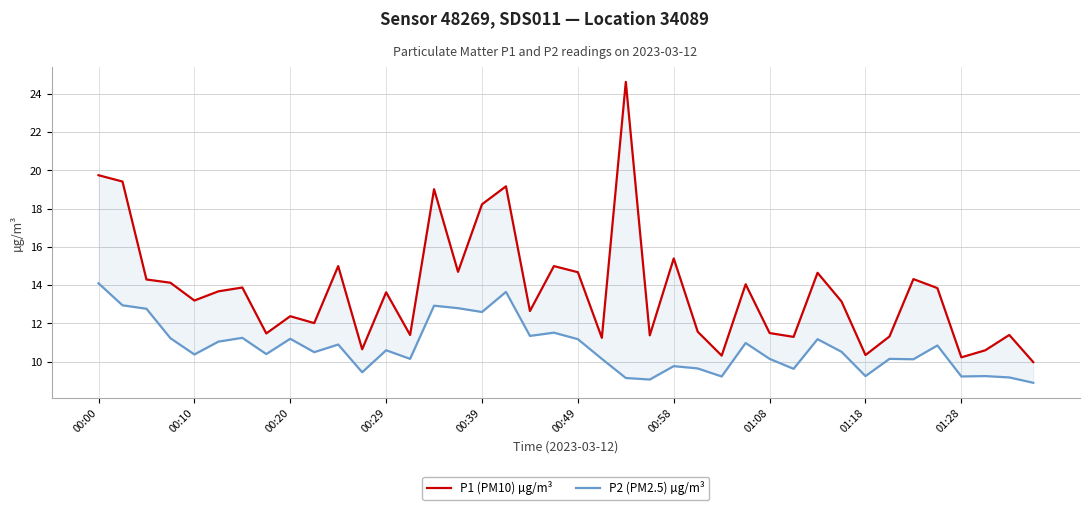

Between 15 and 34, which series saw the biggest shift?

P2 (PM2.5) µg/m³